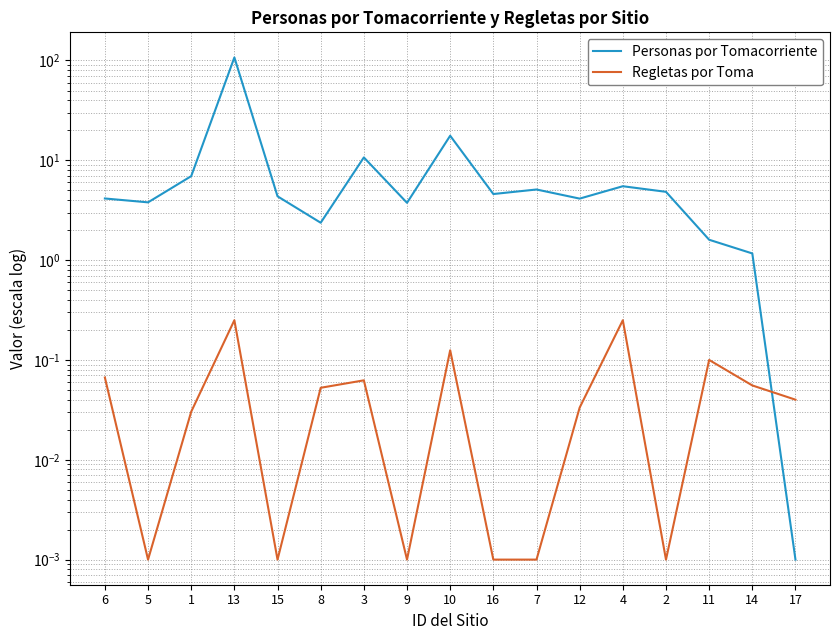

At which label does Personas por Tomacorriente reach its peak?

13